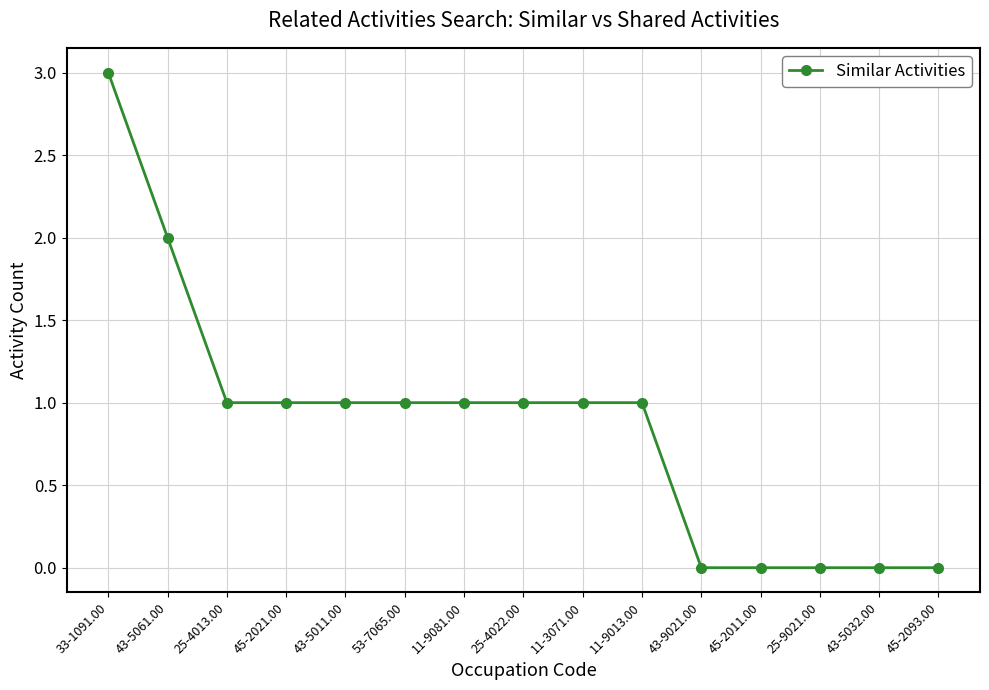

What is the sum of the values at 11-9013.00 and 53-7065.00?

2